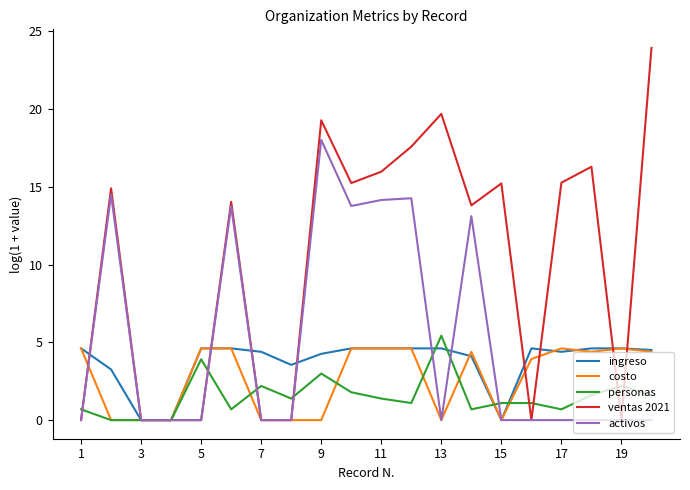

True or false: activos has more than 2 interior local peaks.

True